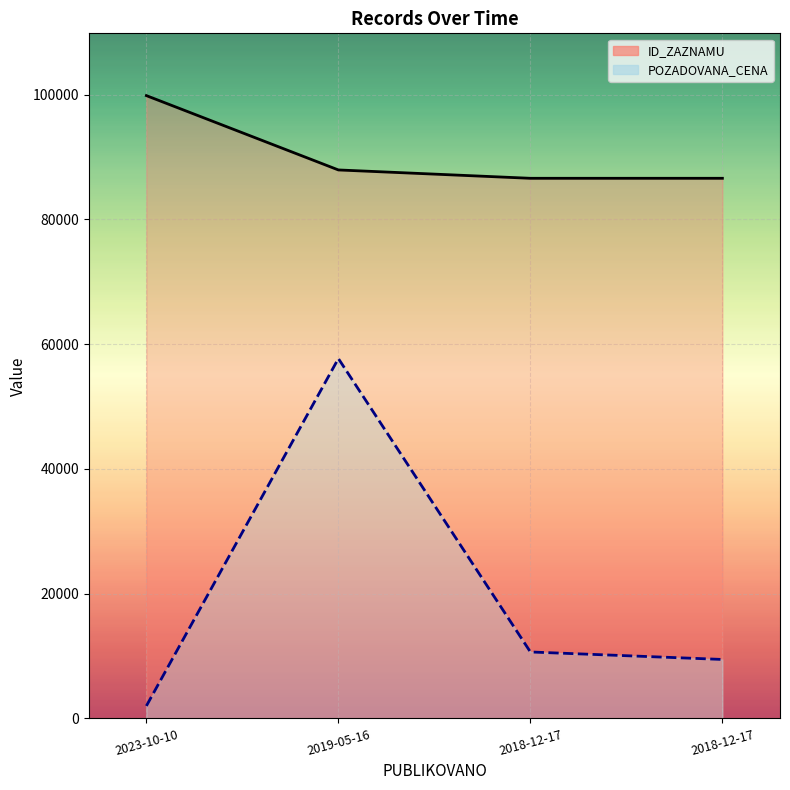

What is the spread (max minus min) of values at 2023-10-10?

97839